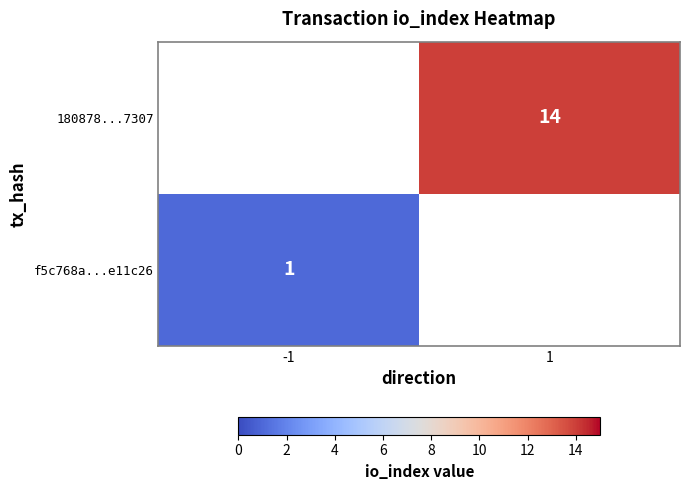

Which category has the lowest value across all series?

-1